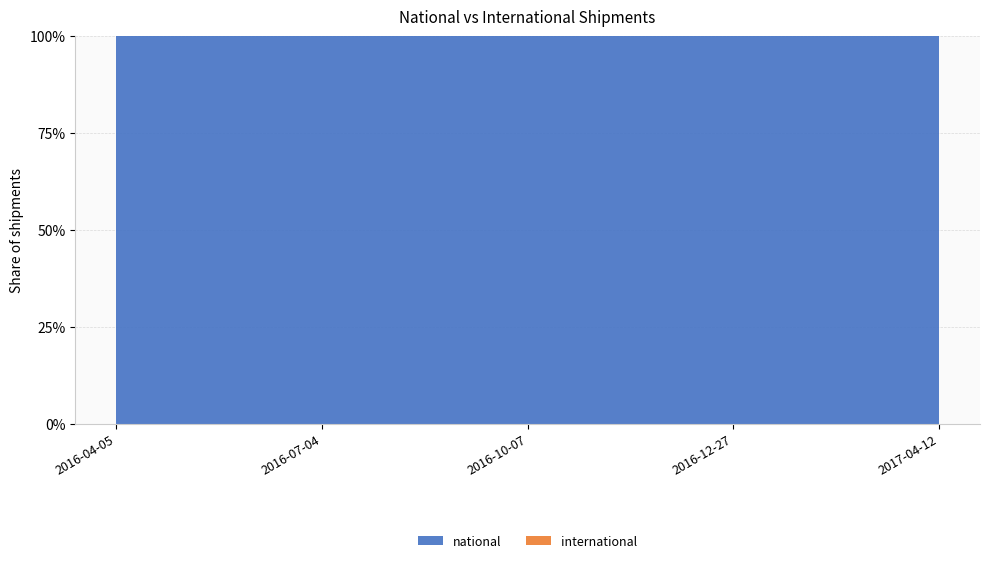

Reading left to right, transcribe all the data shown in this chart.

national: 145	145	145	145	145
international: 0	0	0	0	0